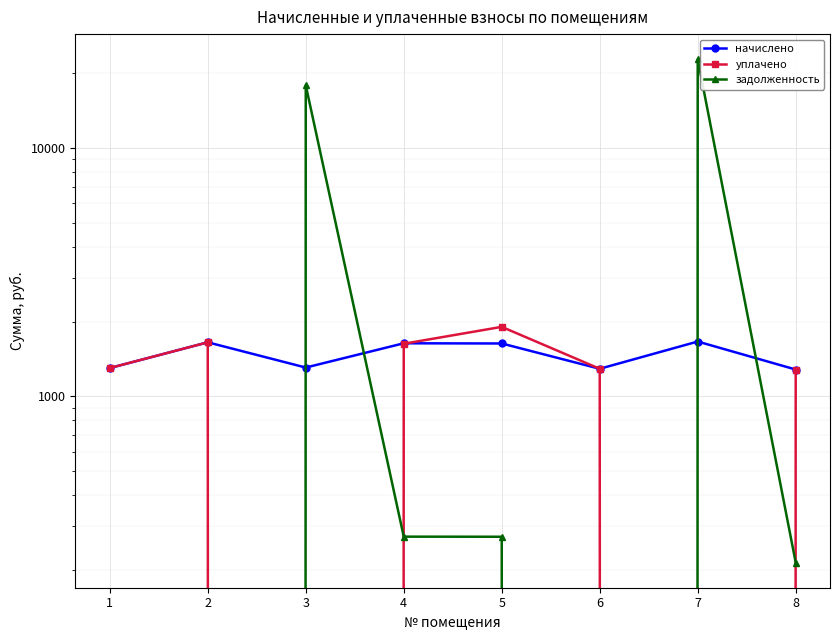

True or false: задолженность and уплачено intersect in this chart.

True